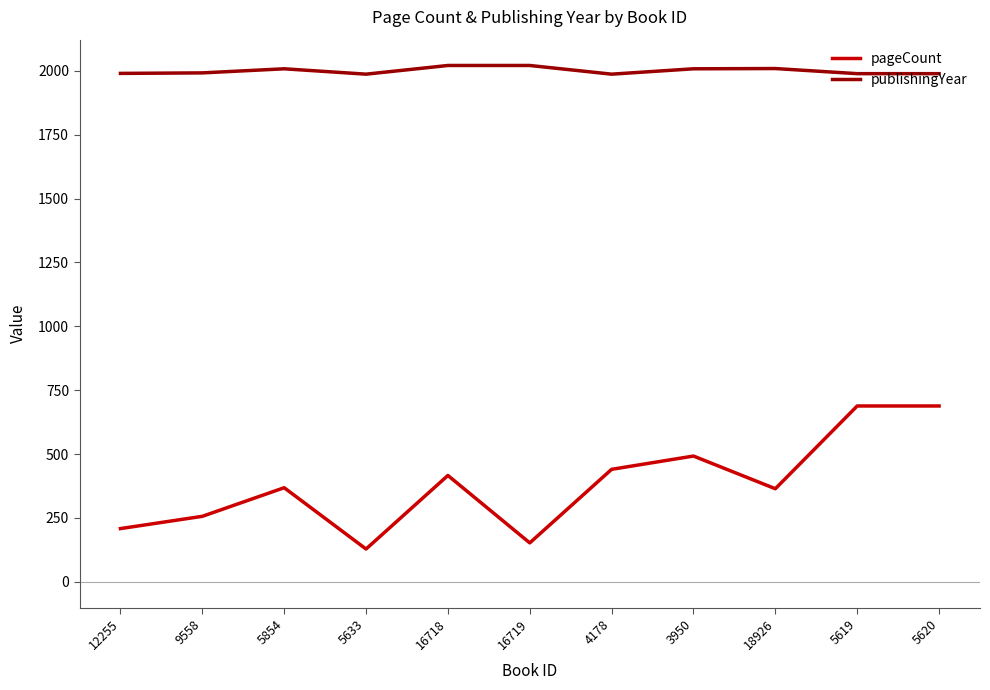

Is it true that pageCount equals 492 at 3950?

True